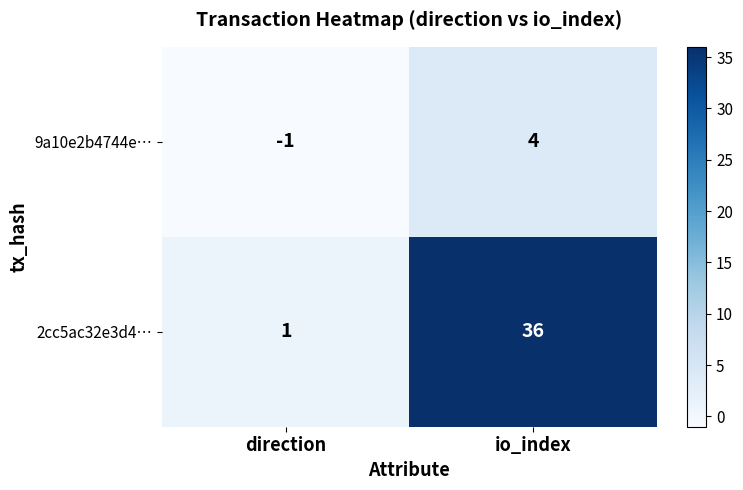

The 9a10e2b4744e… series shows -1 at direction. True or false?

True